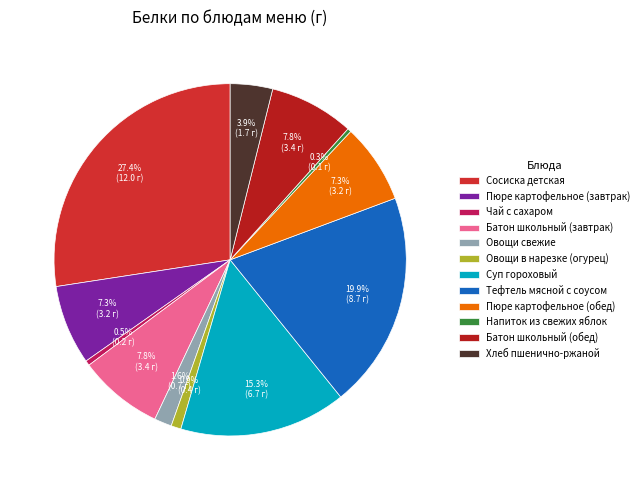

To the nearest percent, what portion does Батон школьный (завтрак) represent?

8%